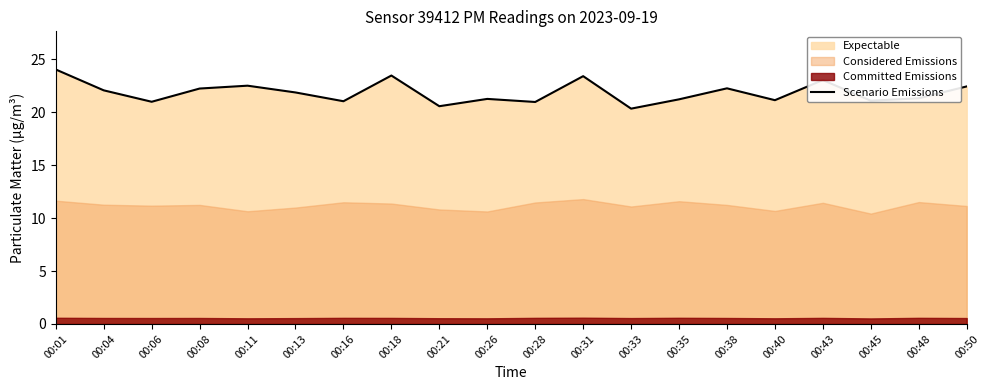

At which category does the data reach its first local peak?

00:11